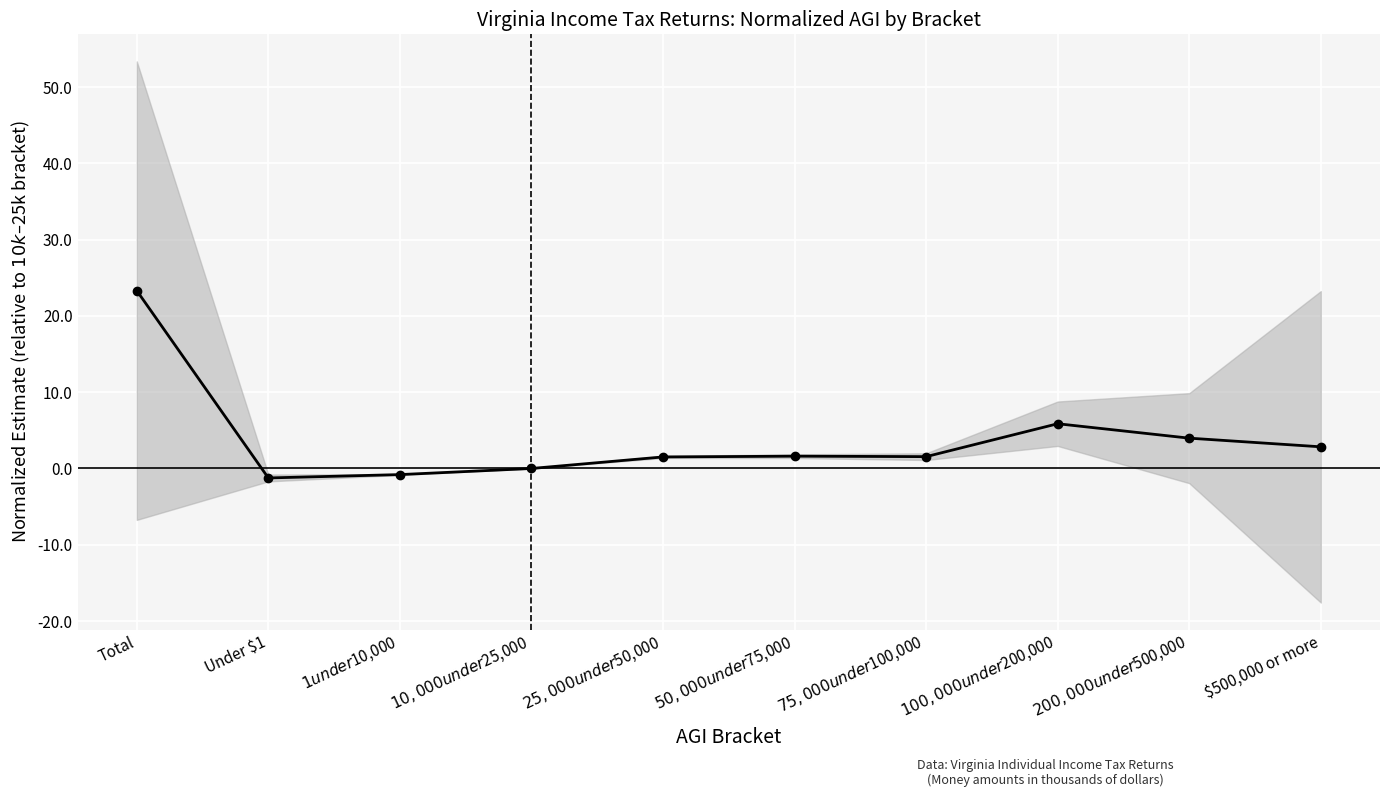

Reading right to left, what are all the values shown in this chart?

$500,000 or more=2.8	$200,000 under $500,000=4.0	$100,000 under $200,000=5.9	$75,000 under $100,000=1.6	$50,000 under $75,000=1.6	$25,000 under $50,000=1.5	$10,000 under $25,000=0.0	$1 under $10,000=-0.8	Under $1=-1.2	Total=23.3